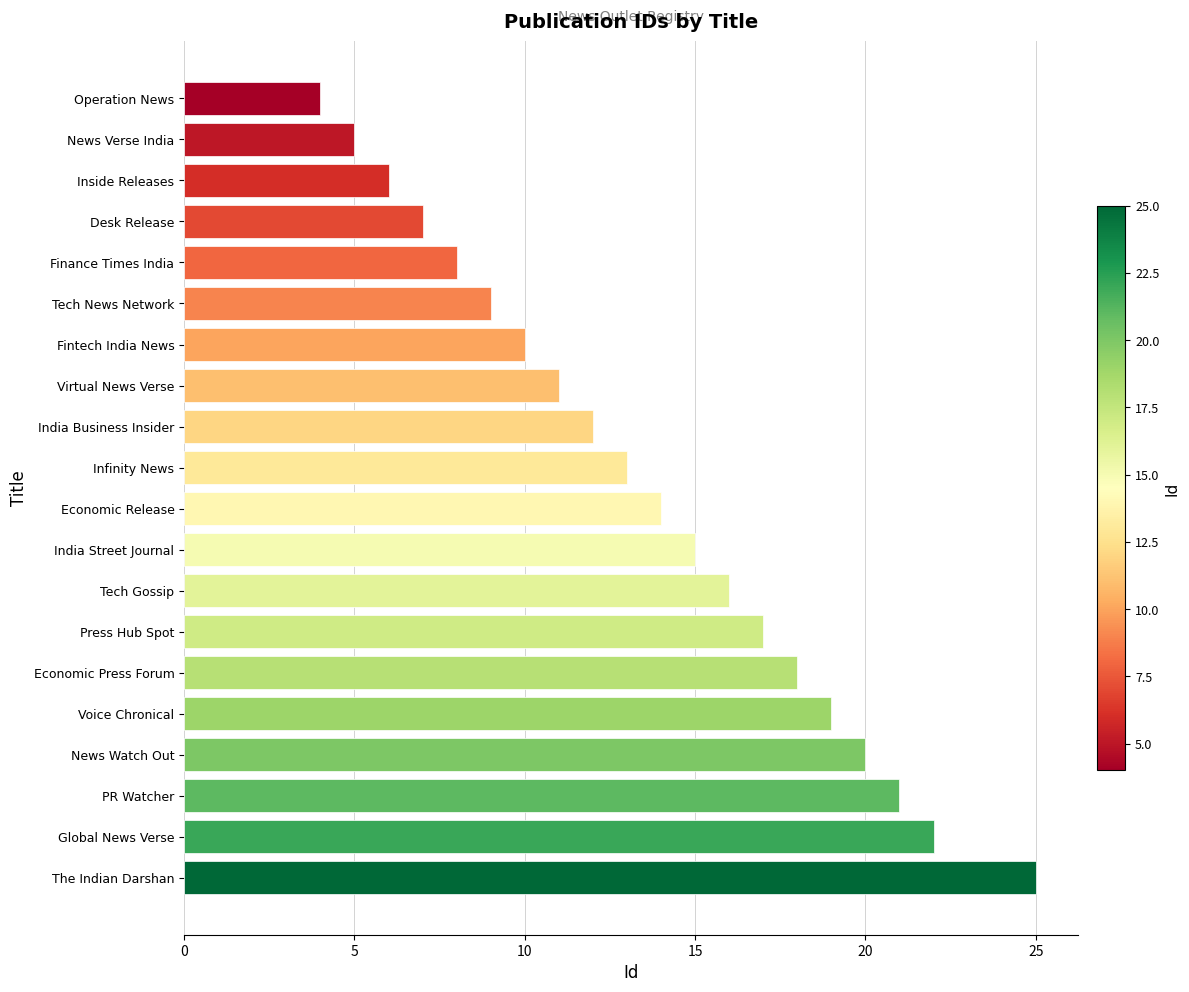

What is the label of the 8th bar from the bottom?

Tech Gossip